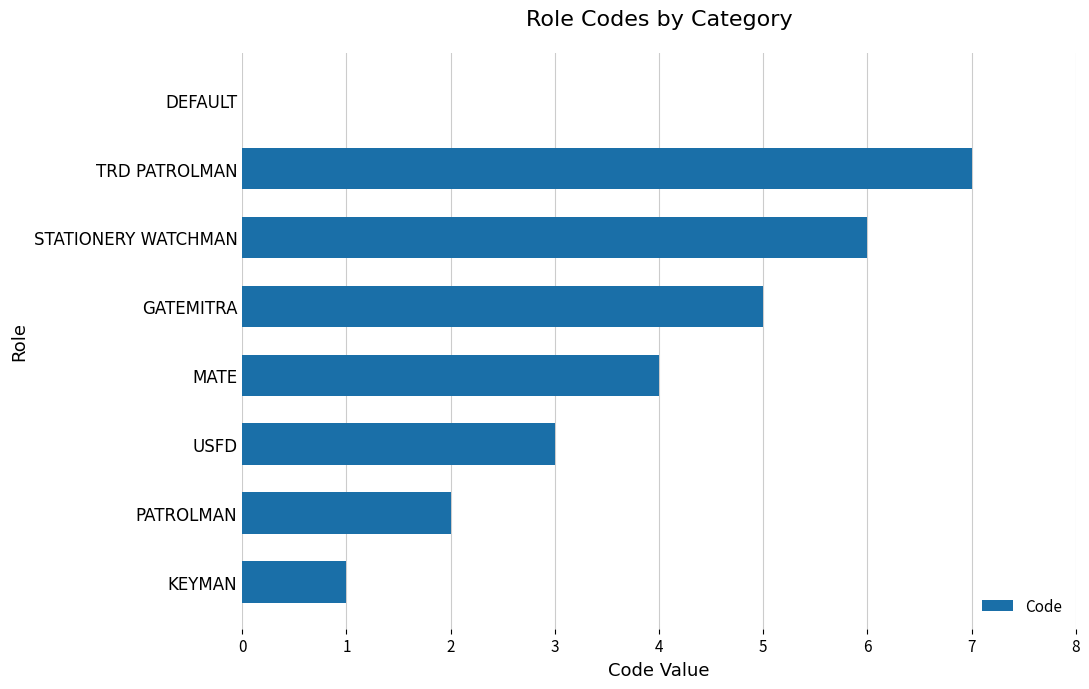

Are the bars grouped side by side (vs. stacked)?

No